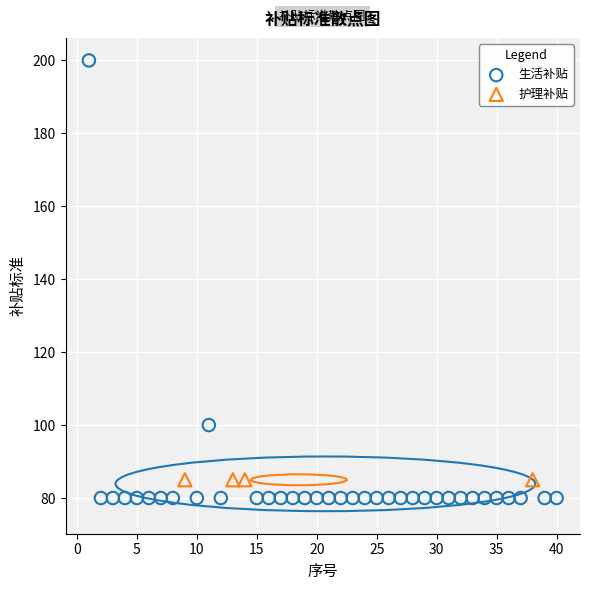

Which series reaches the maximum Y coordinate?

生活补贴